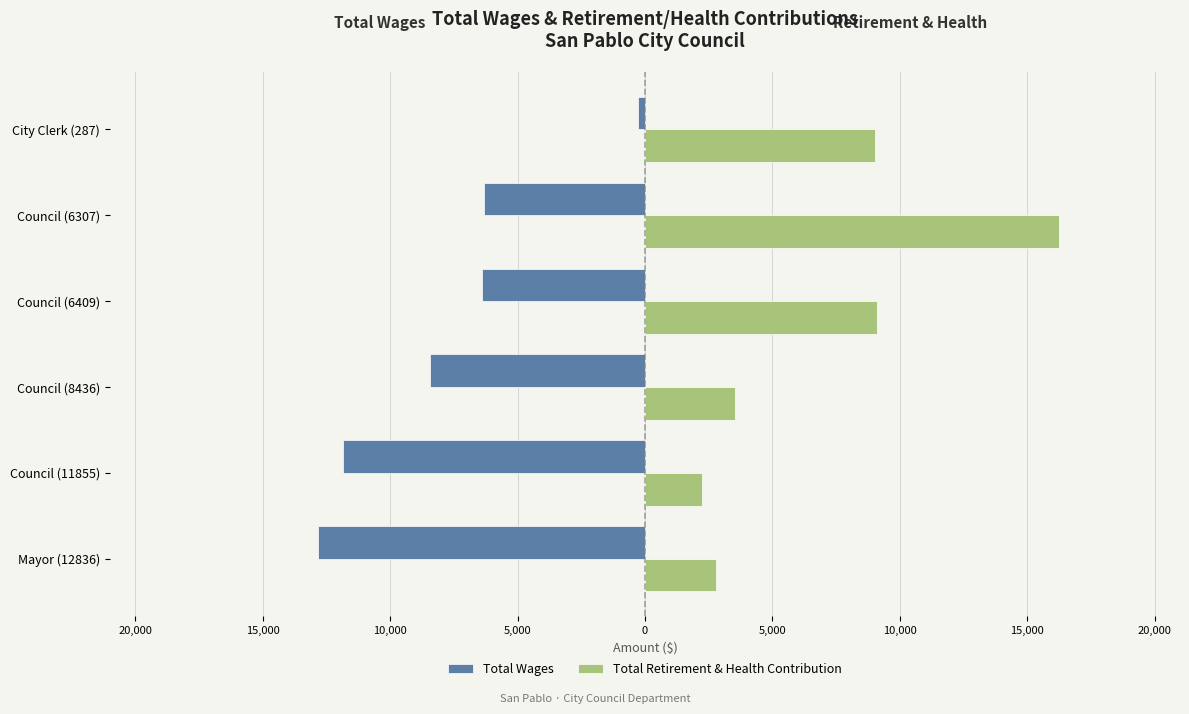

What are all the series names shown in the legend?

Total Wages, Total Retirement & Health Contribution